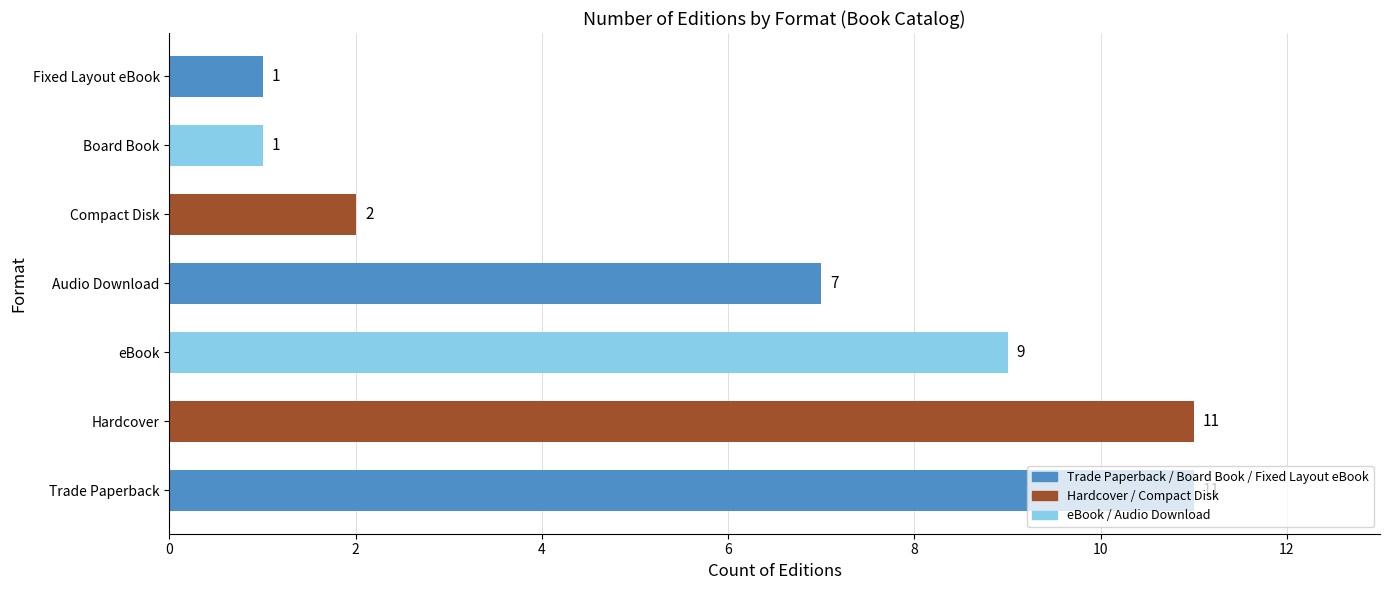

Is it true that the value at Board Book is 0?

False